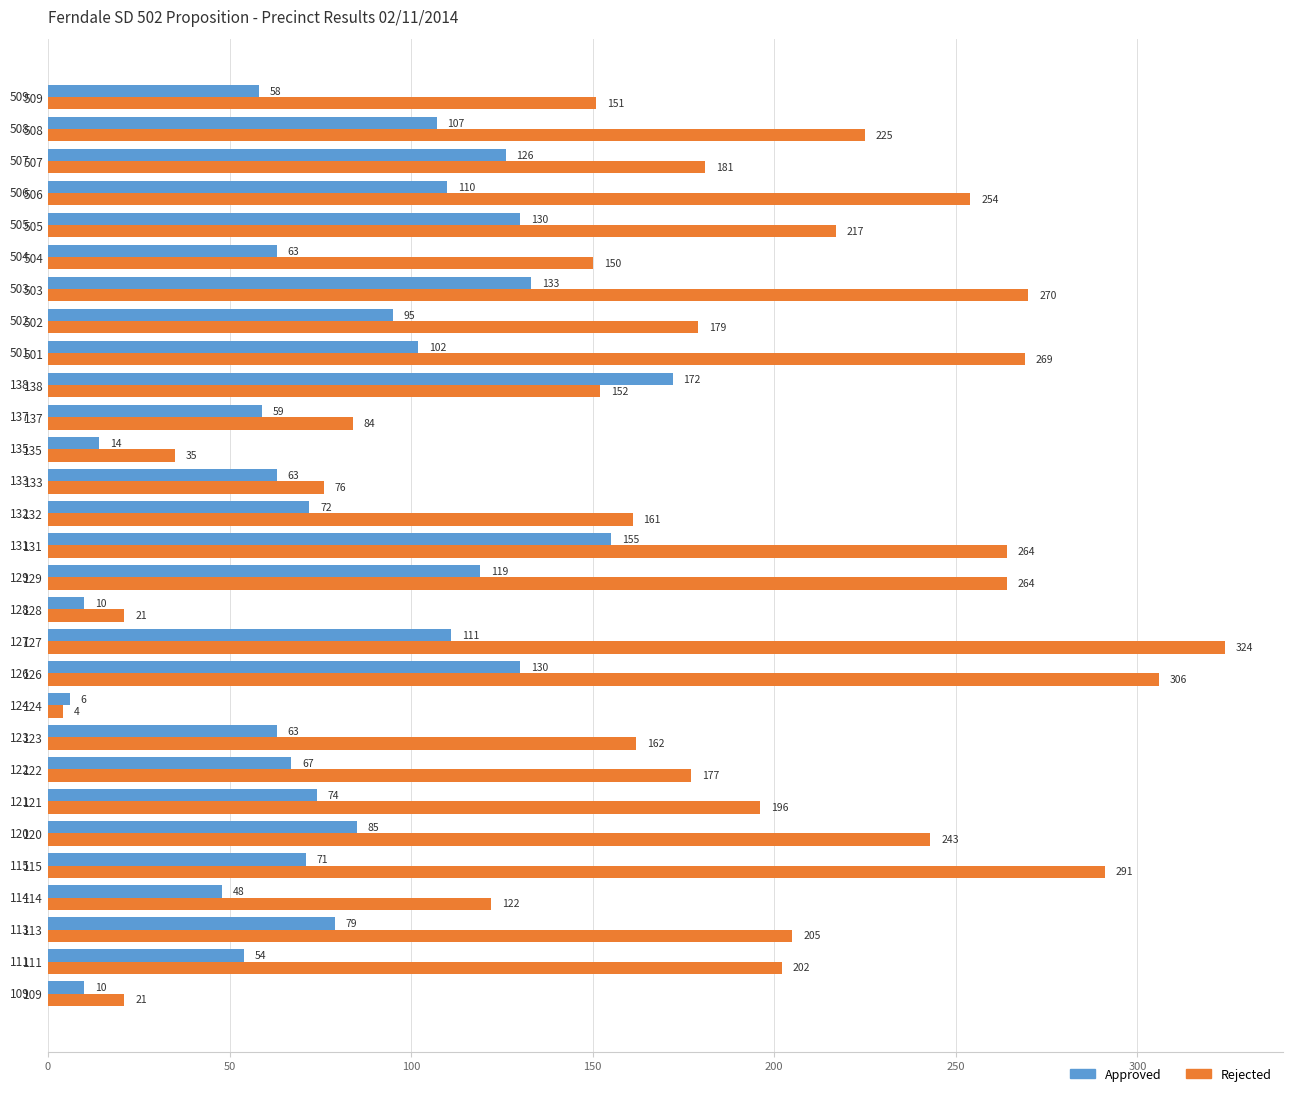

At how many categories does at least one series exceed 229?

9